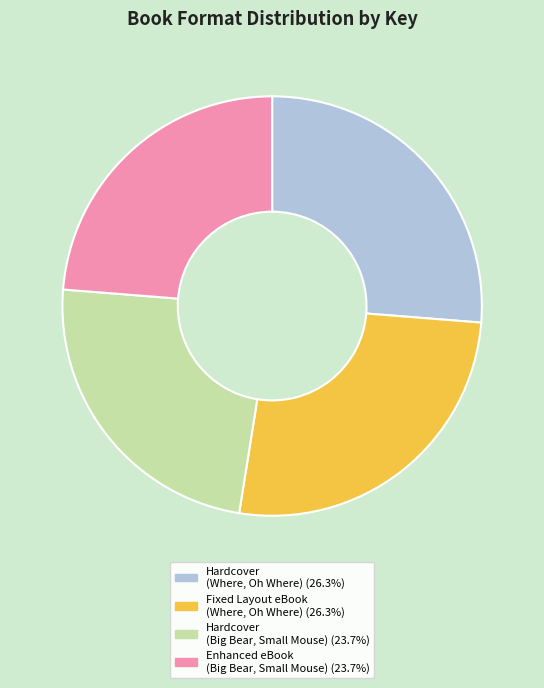

Count the number of slices in the pie.

4